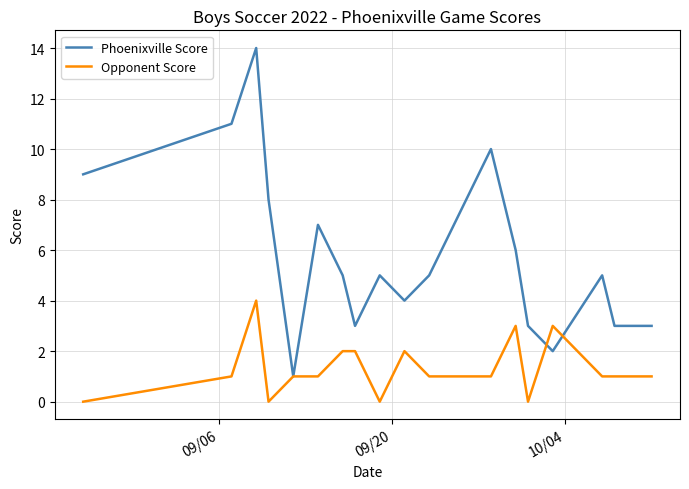

Which series has the widest spread of values?

Phoenixville Score